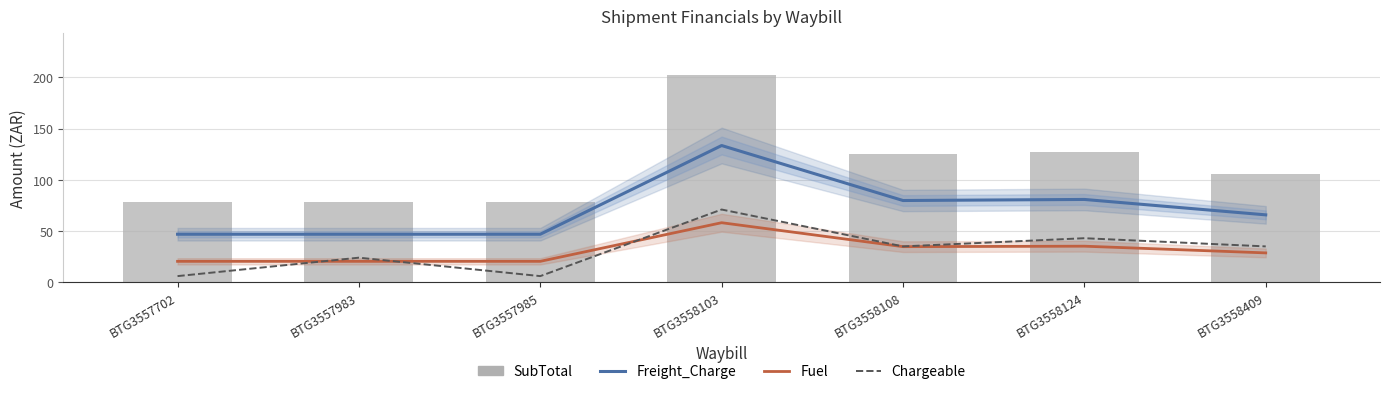

What is the value of the SubTotal bar at the 1st from the left?

78.2